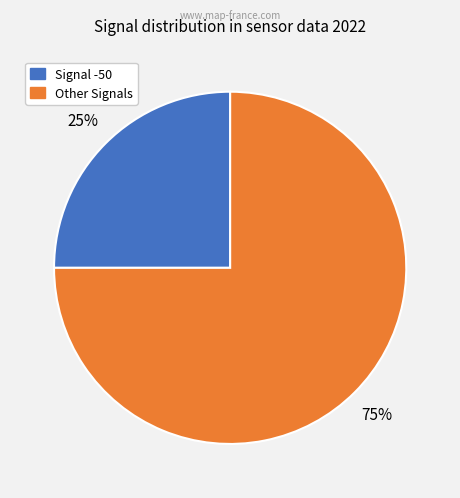

To the nearest percent, what is the average slice percentage?

50%